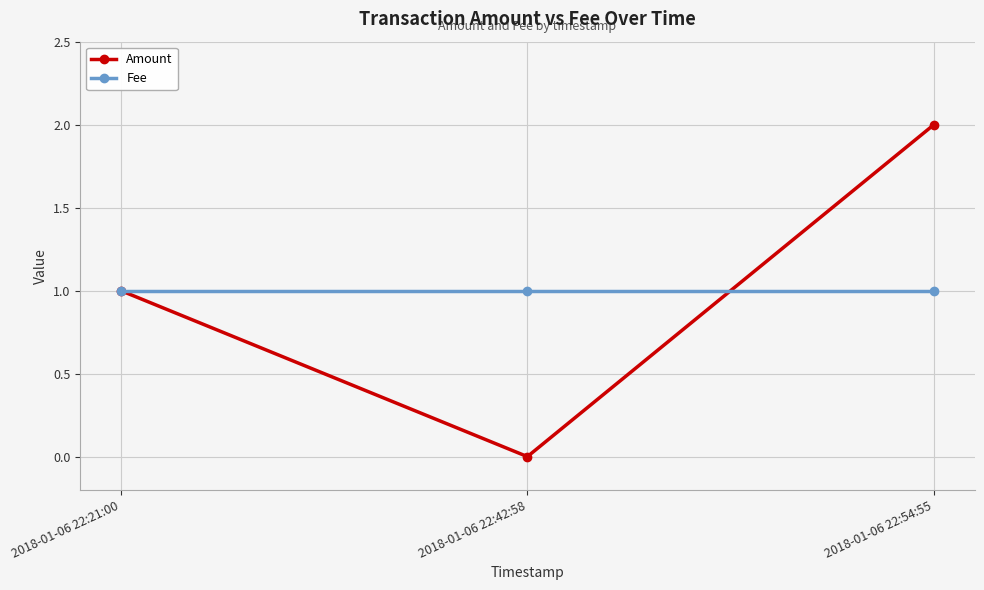

What is the approximate value of Amount at 2018-01-06 22:21:00?

1